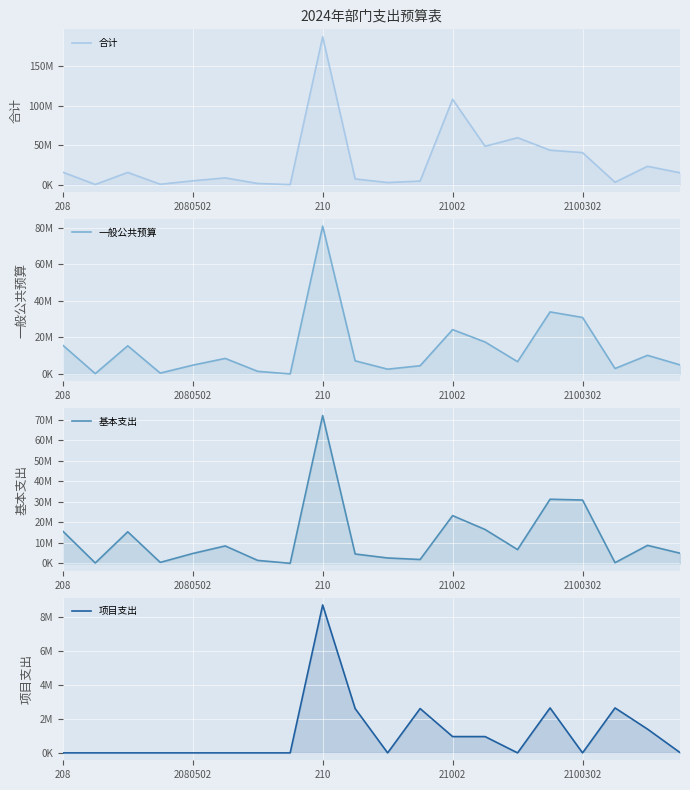

What value does the 项目支出 series have at 15?

2647530.0